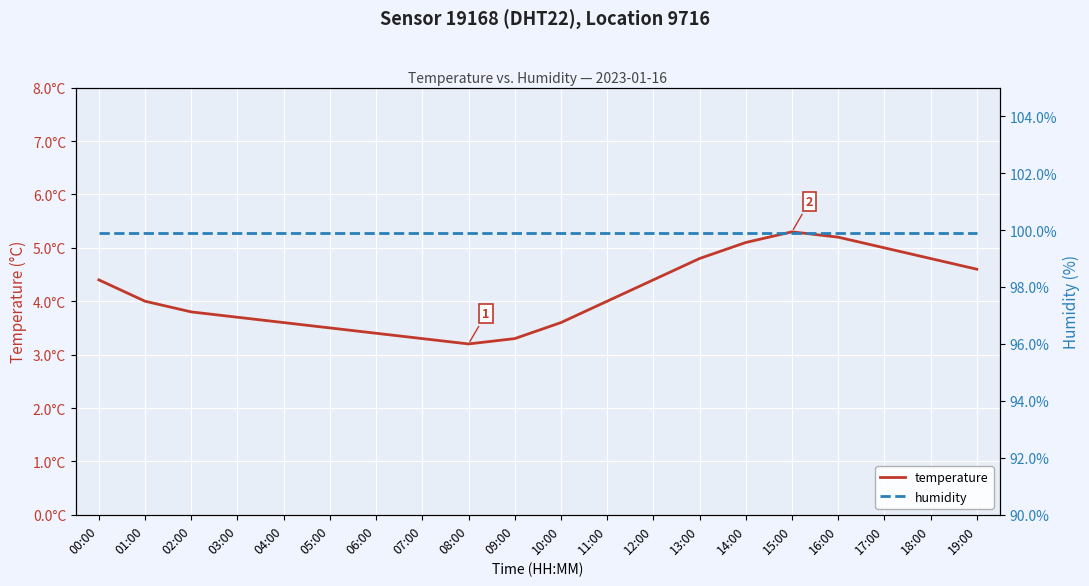

How many data points in temperature are above 4?

9